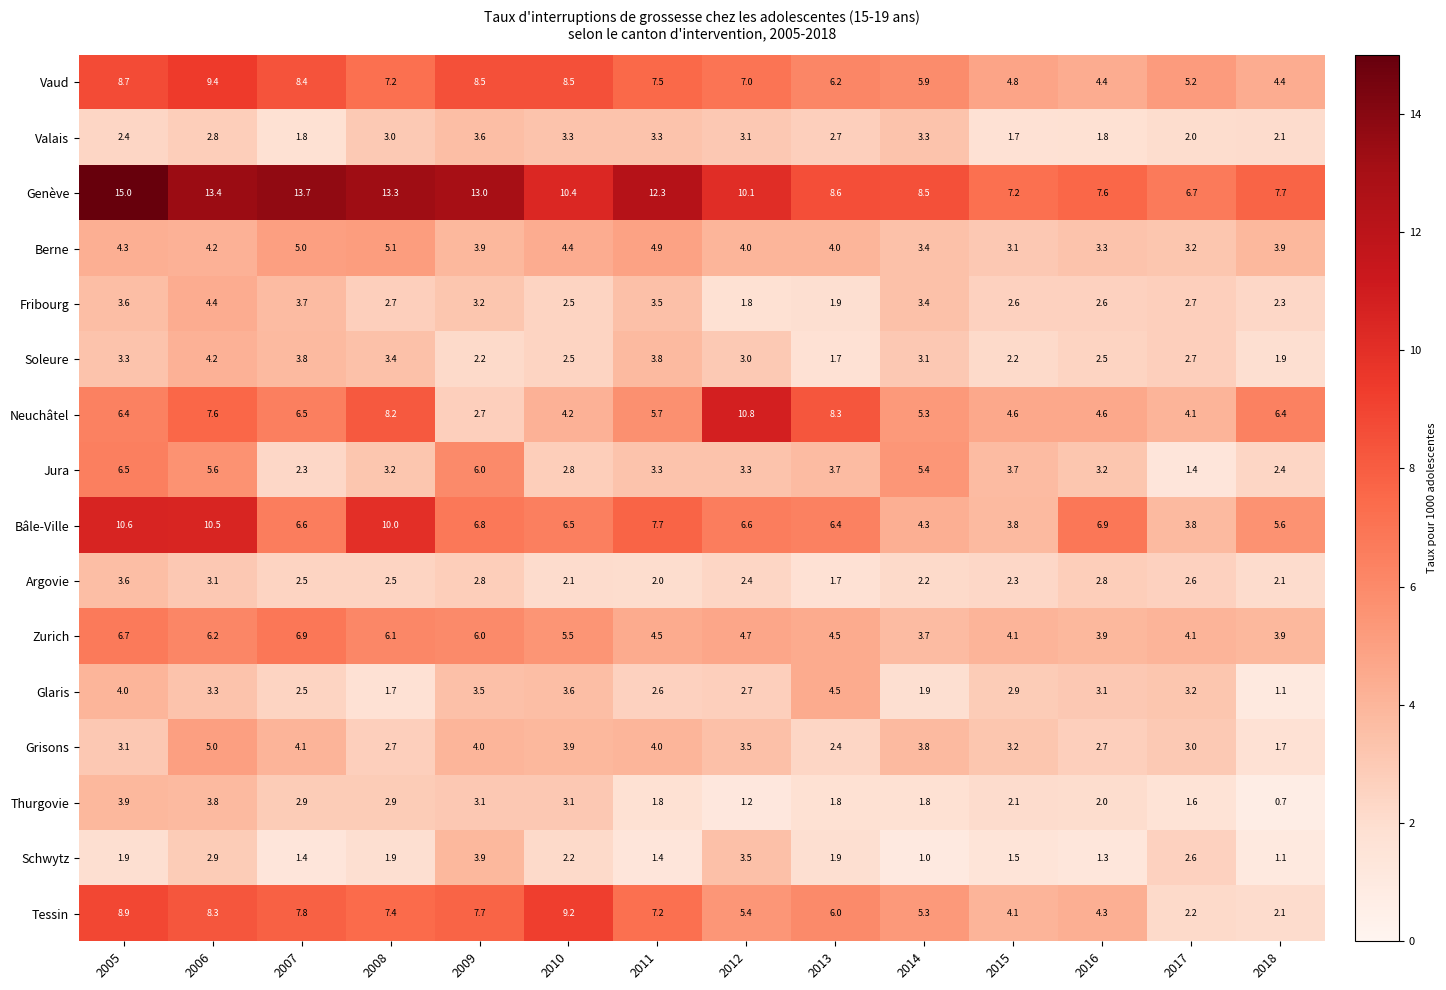

At which label is Neuchâtel closest to 6?

2011